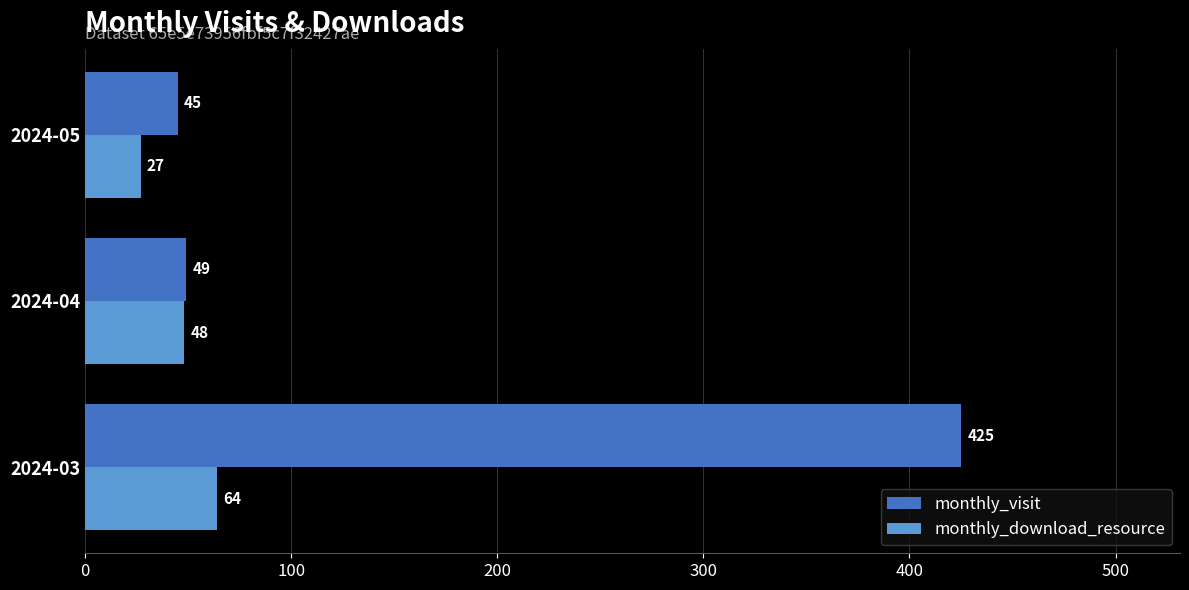

What are all the series names shown in the legend?

monthly_visit, monthly_download_resource